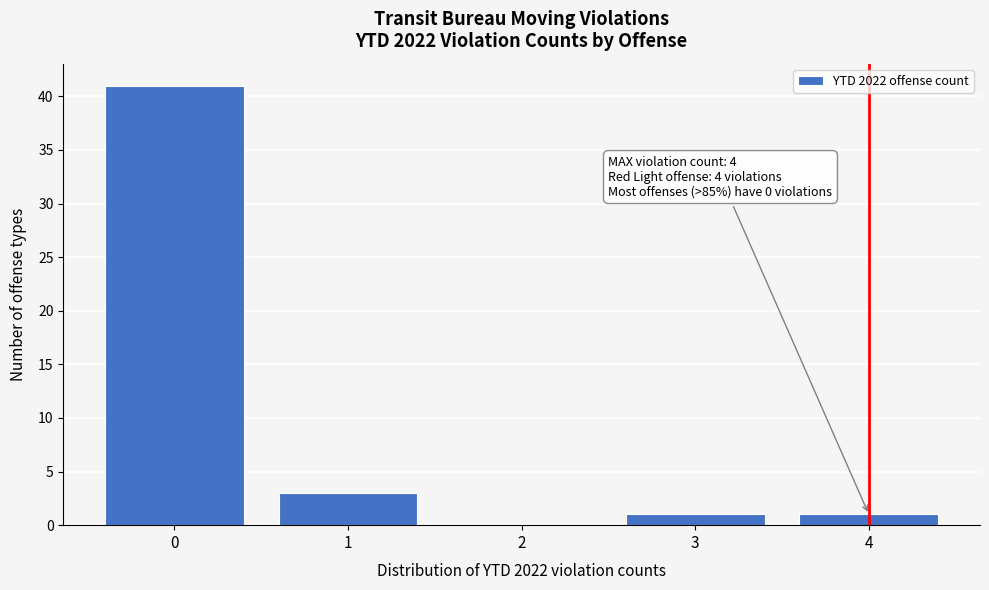

Reading left to right, transcribe all the data shown in this chart.

0=41	1=3	2=0	3=1	4=1